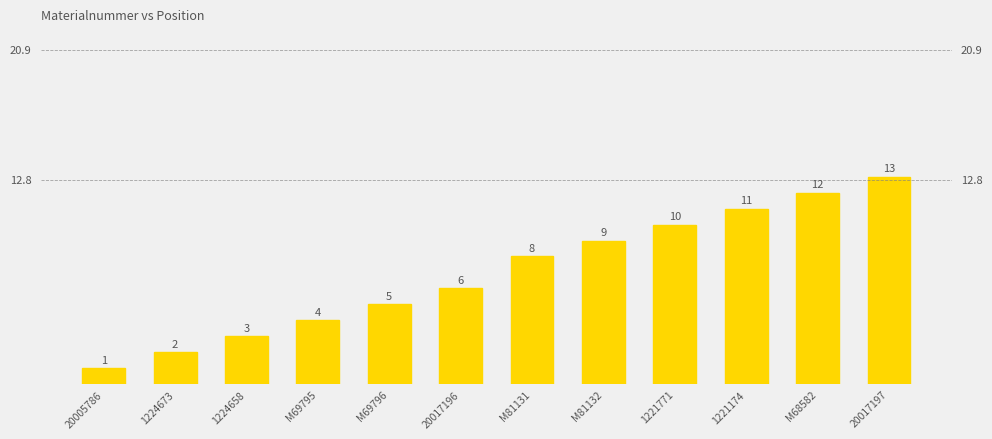

What is the ratio of the value at M68582 to the value at 1224658?

4.0